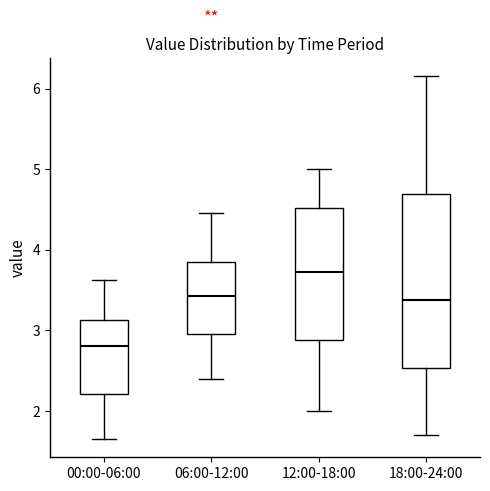

Reading left to right, transcribe this box plot: for each box, give where its median line is, the range the box spans, and where its two whiskers end, as read against the y-axis. The values are not printed on the chart, so give them approximately, as read against the axis.

00:00-06:00: median 2.8, box 2.2 to 3.1, whiskers 1.7 to 3.6
06:00-12:00: median 3.4, box 3.0 to 3.9, whiskers 2.4 to 4.5
12:00-18:00: median 3.7, box 2.9 to 4.5, whiskers 2.0 to 5.0
18:00-24:00: median 3.4, box 2.5 to 4.7, whiskers 1.7 to 6.2